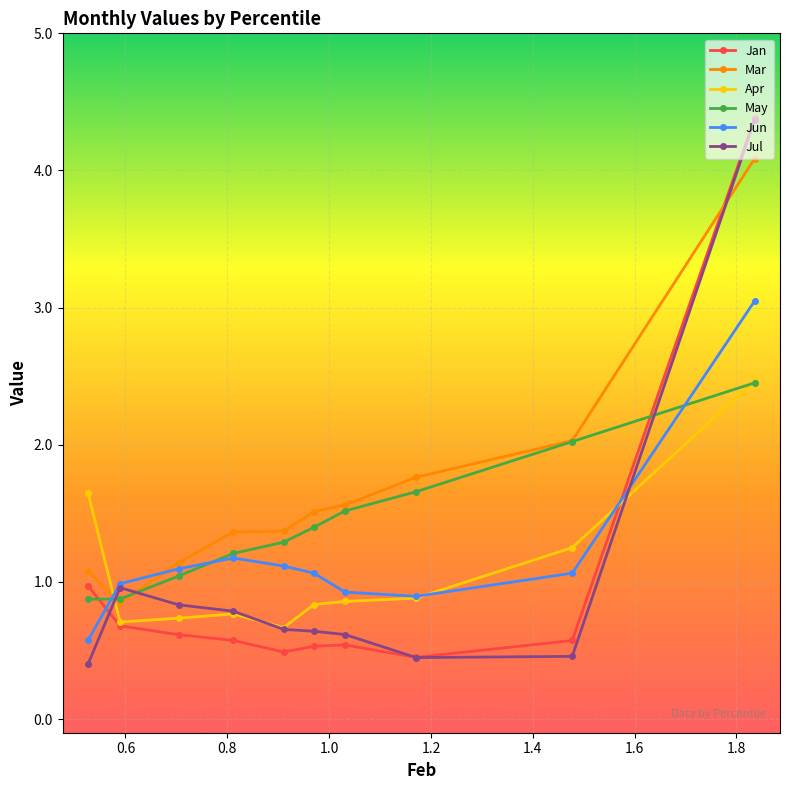

What is the value of the Mar point at the 9th from the left?

2.0